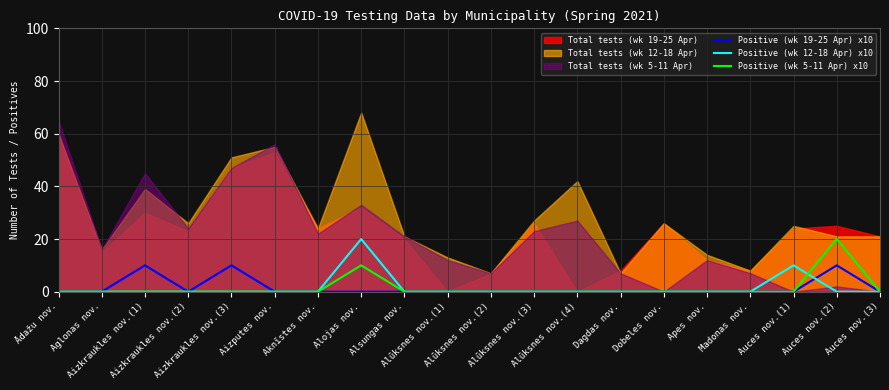

How many interior local peaks does the Positive (wk 5-11 Apr) x10 series have?

2